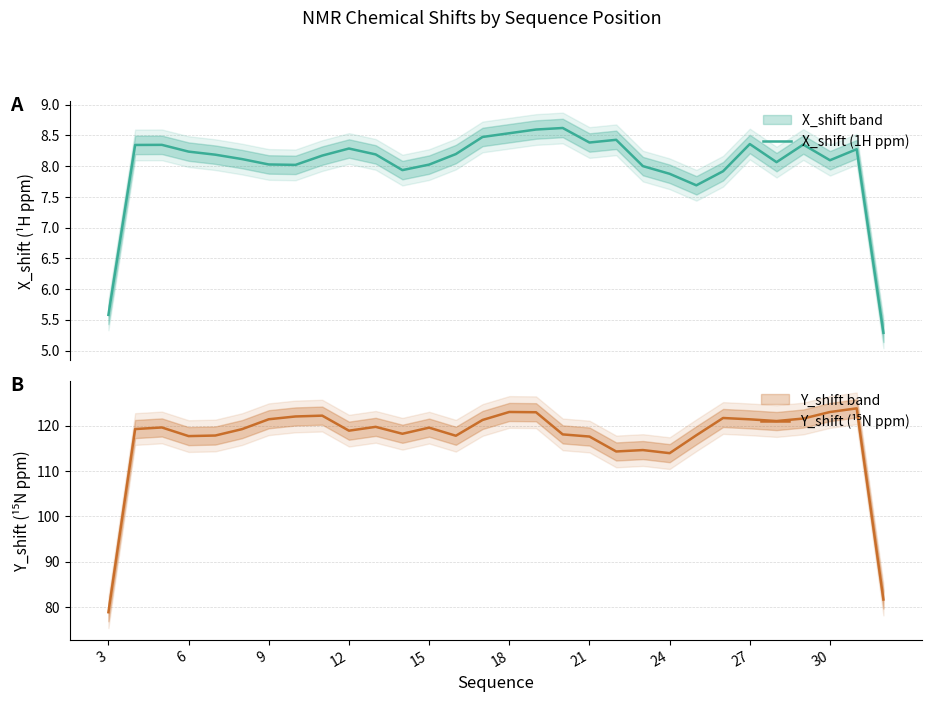

How many lines are shown in the chart?

2